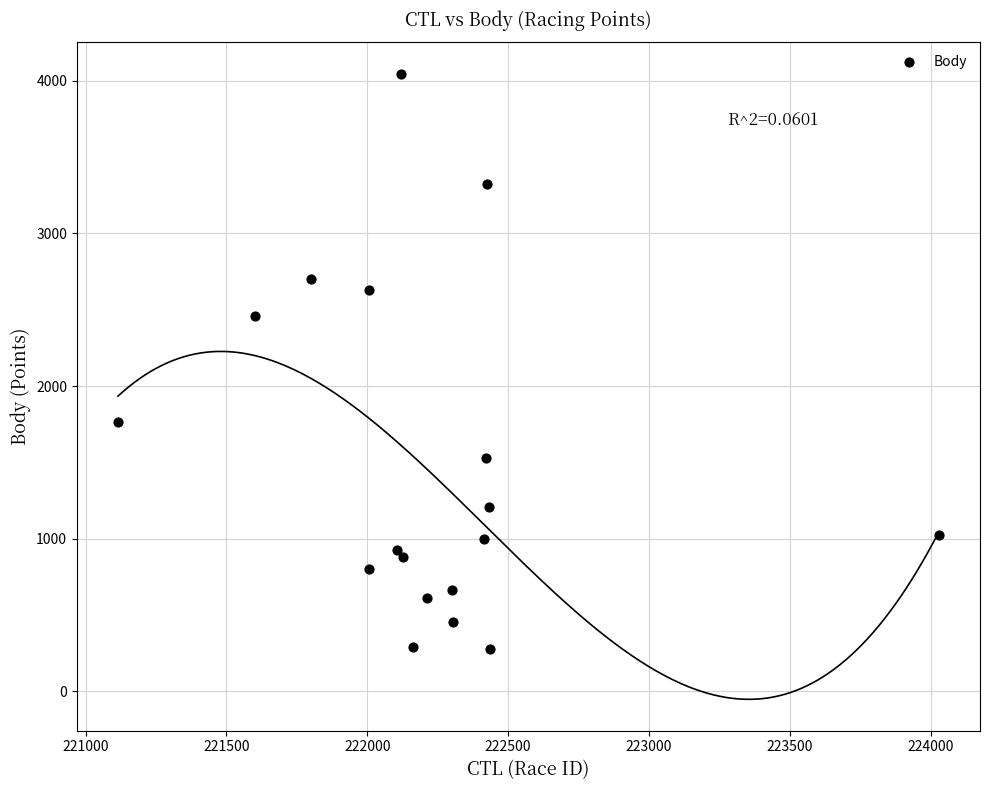

What is the range of X values (max minus min)?

2914